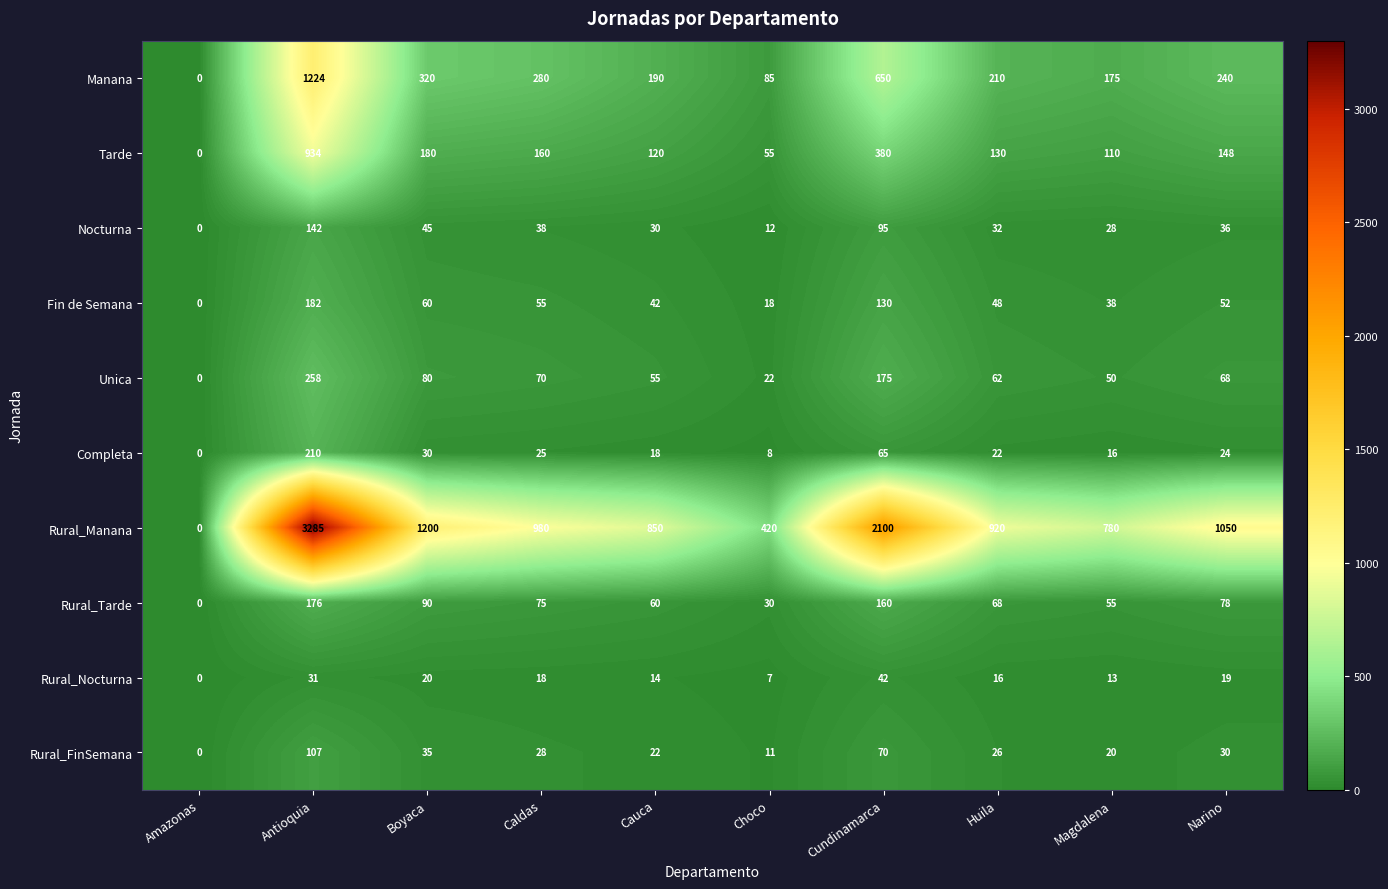

What is the sum of the Rural_Tarde values at Cauca and Caldas?

135